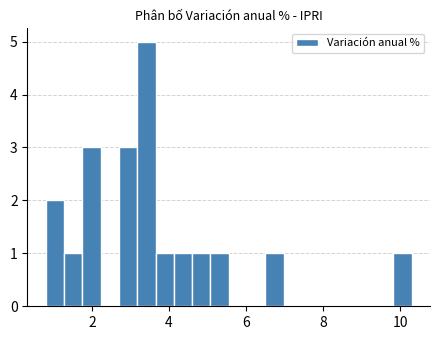

Read against the x-axis, roughly where is the centre of the tallest bar?

3.4